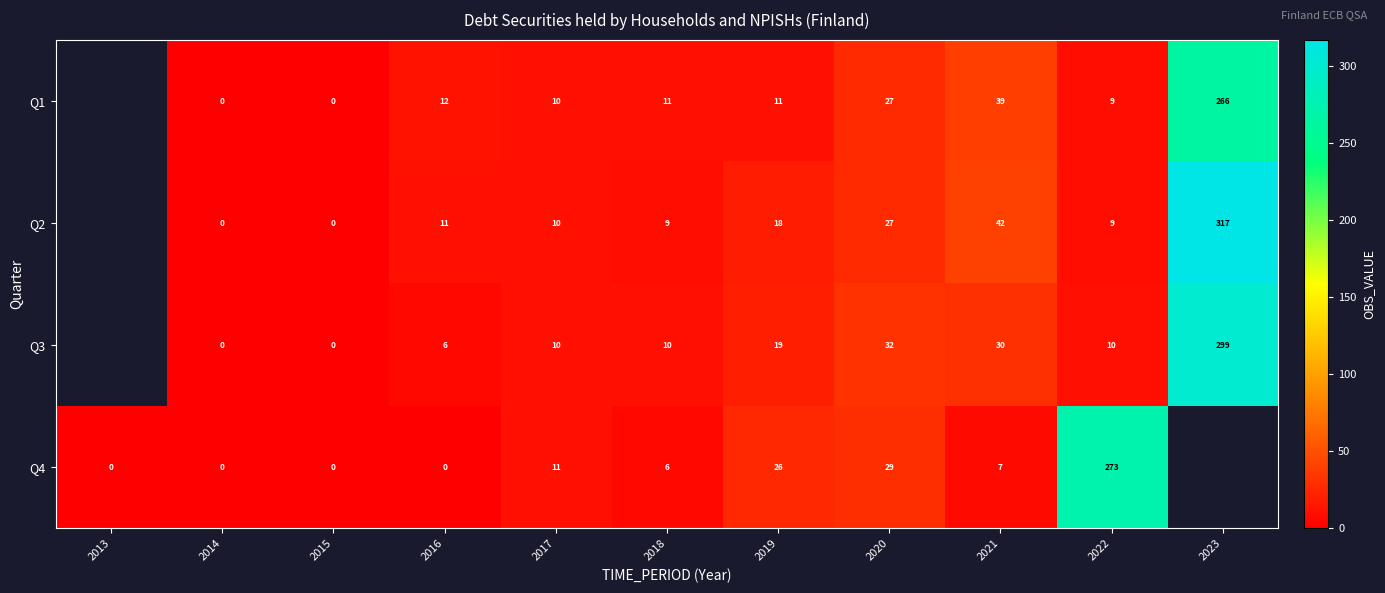

True or false: Q1 has a value of 39 at 2021.

True